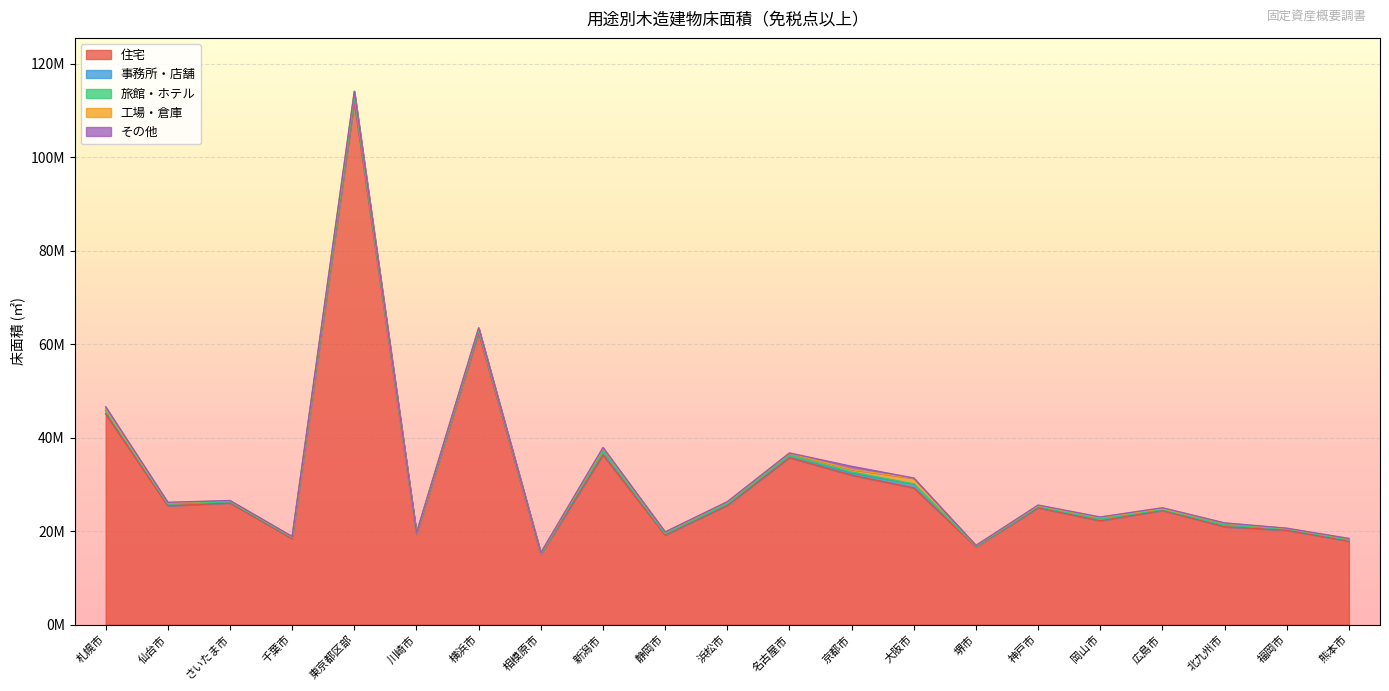

What is the sum of the 事務所・店舗 values at 川崎市 and 千葉市?

392854